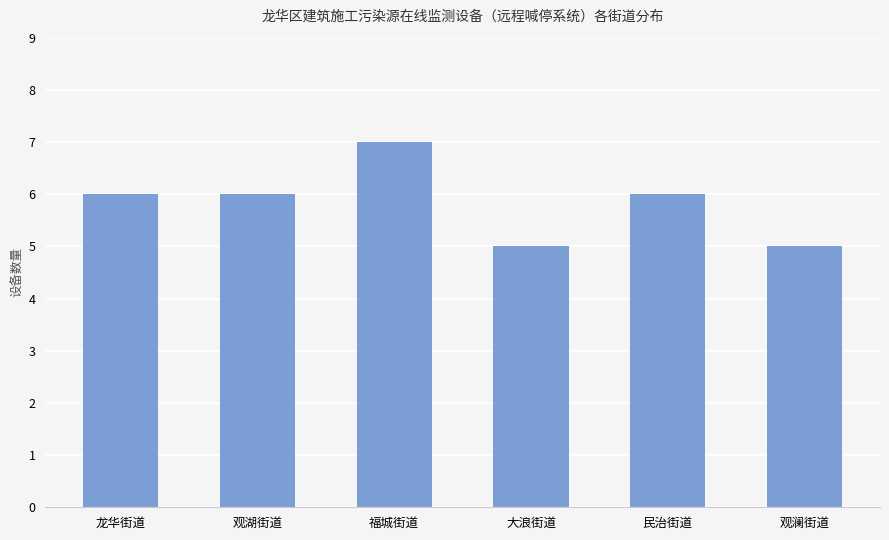

The chart shows a value of 3 at 观湖街道. True or false?

False